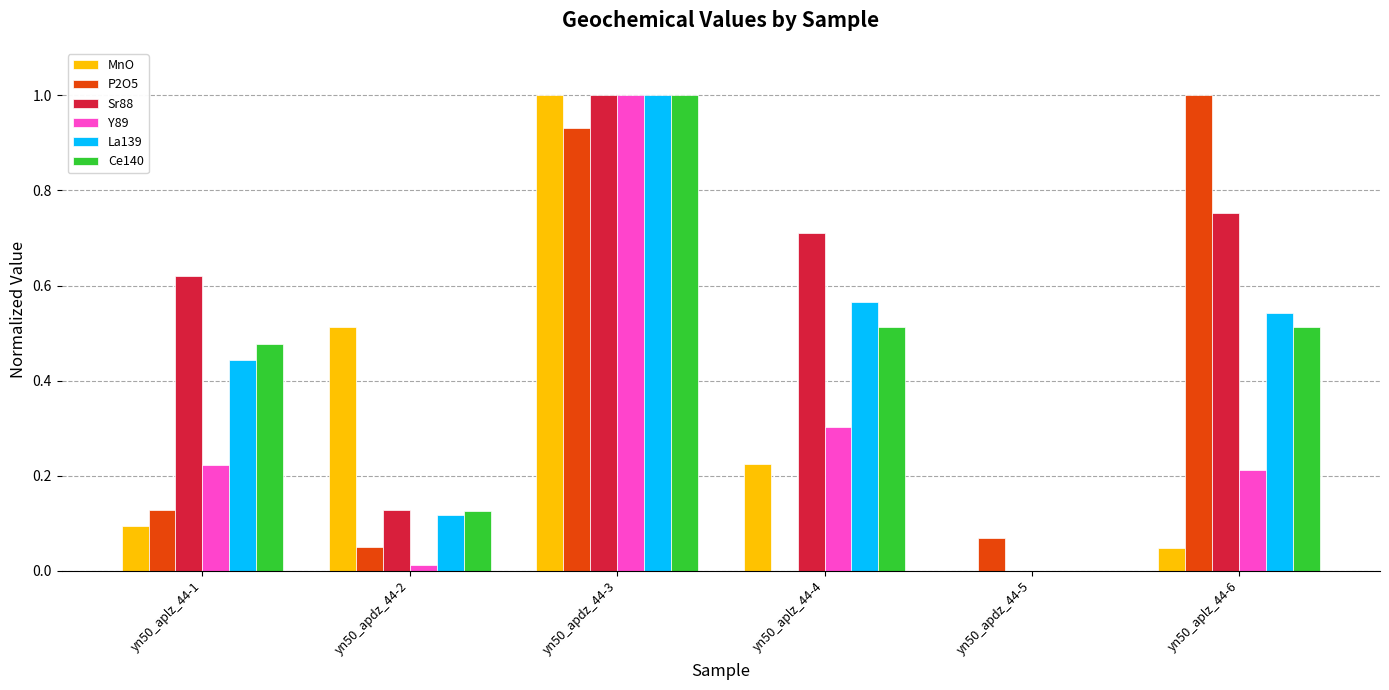

At which category is the sum across all series the highest?

yn50_apdz_44-3